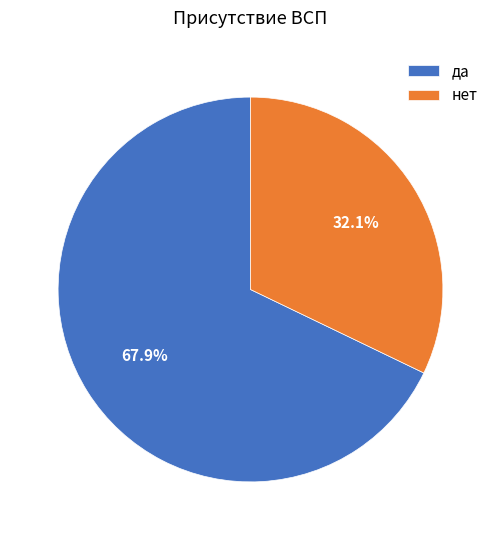

To the nearest percent, what is the difference between the largest and smallest slice percentages?

36%